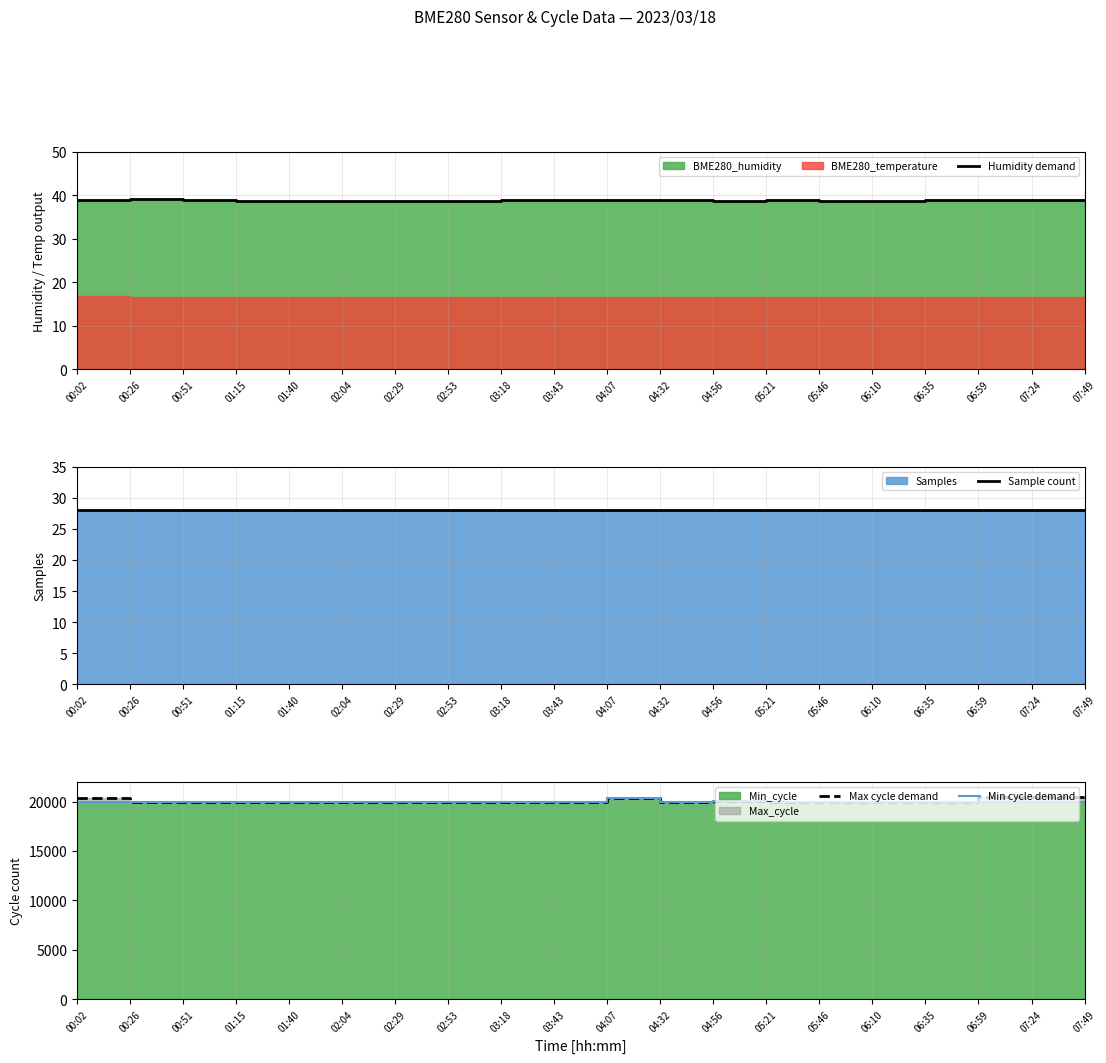

What position from the left is 01:40?

5